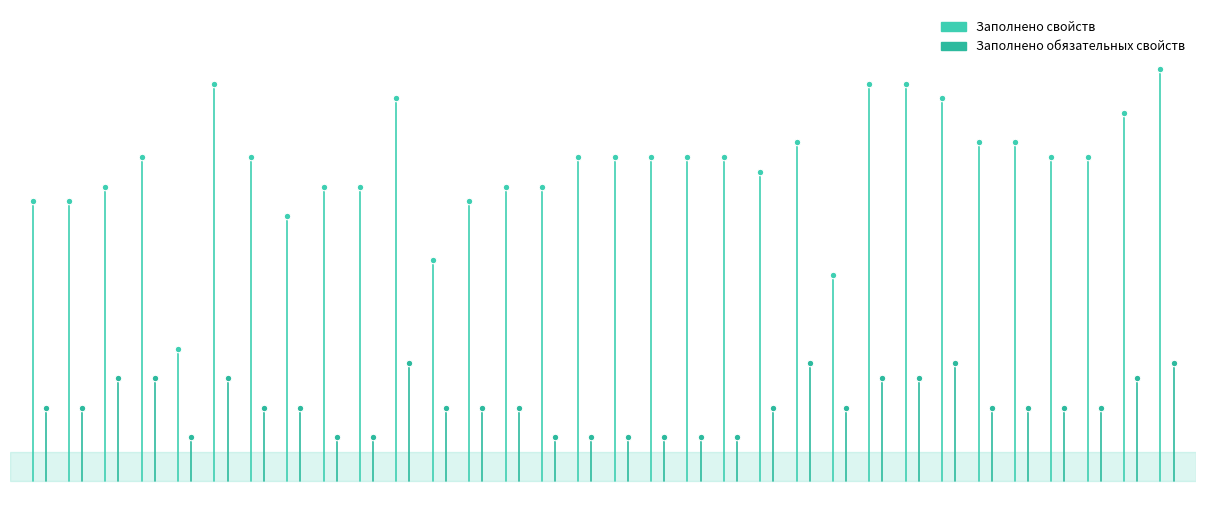

What are all the series names shown in the legend?

Заполнено свойств, Заполнено обязательных свойств